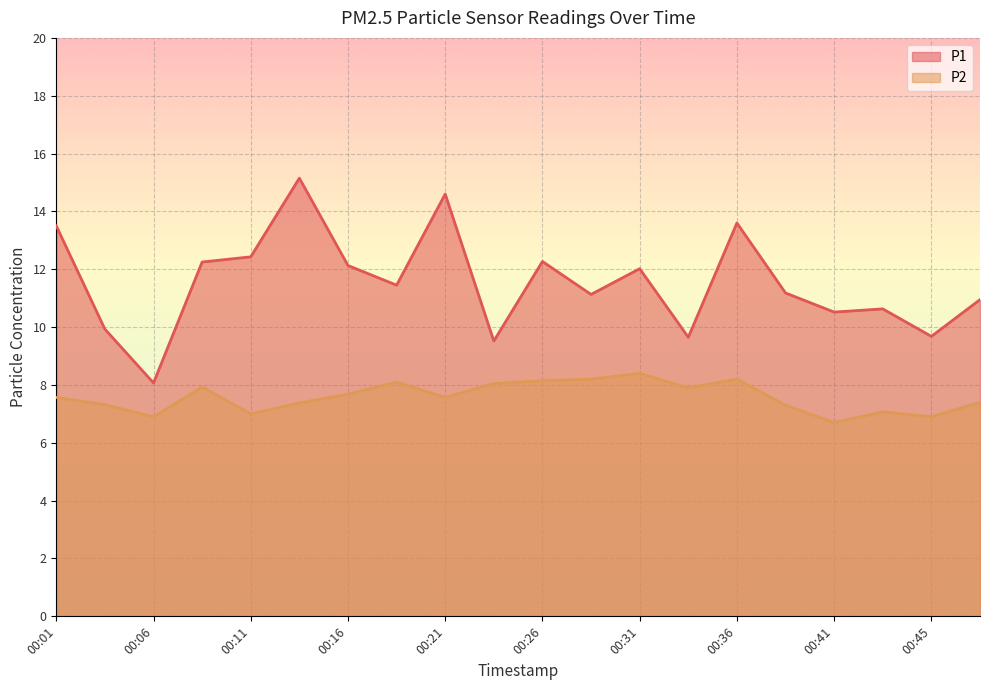

Rank the series by their maximum value, from lowest to highest.

P2, P1